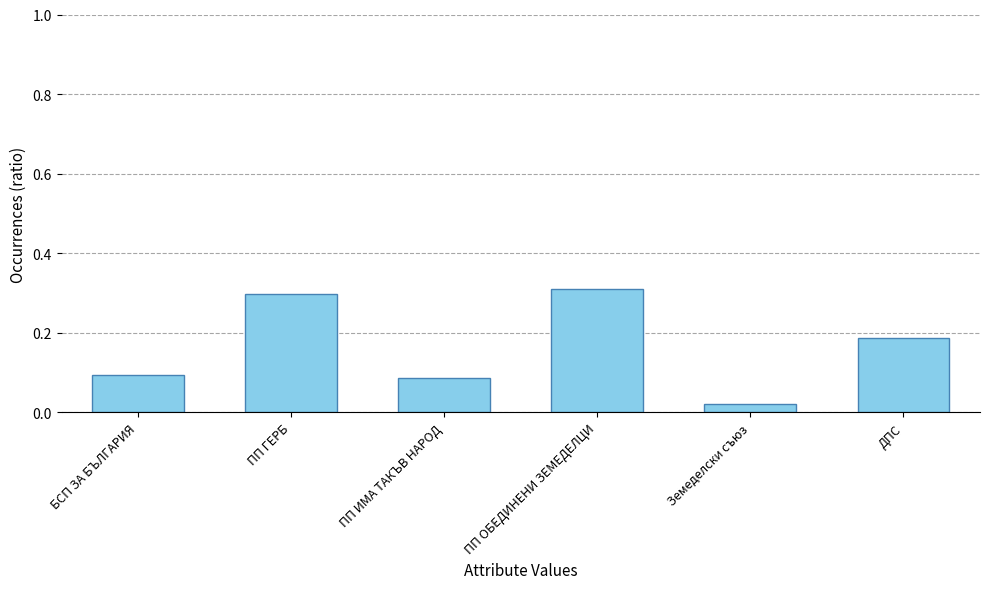

What is the change in value from ПП ИМА ТАКЪВ НАРОД to ПП ОБЕДИНЕНИ ЗЕМЕДЕЛЦИ?

+0.2